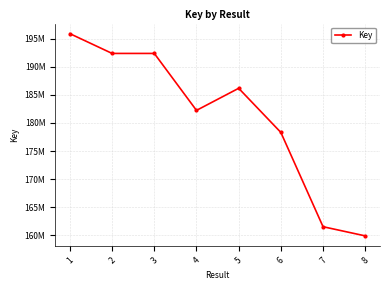

Reading right to left, list all the values displayed in this chart.

8=159870309	7=161504721	6=178309847	5=186176826	4=182239035	3=192390249	2=192390171	1=195912507